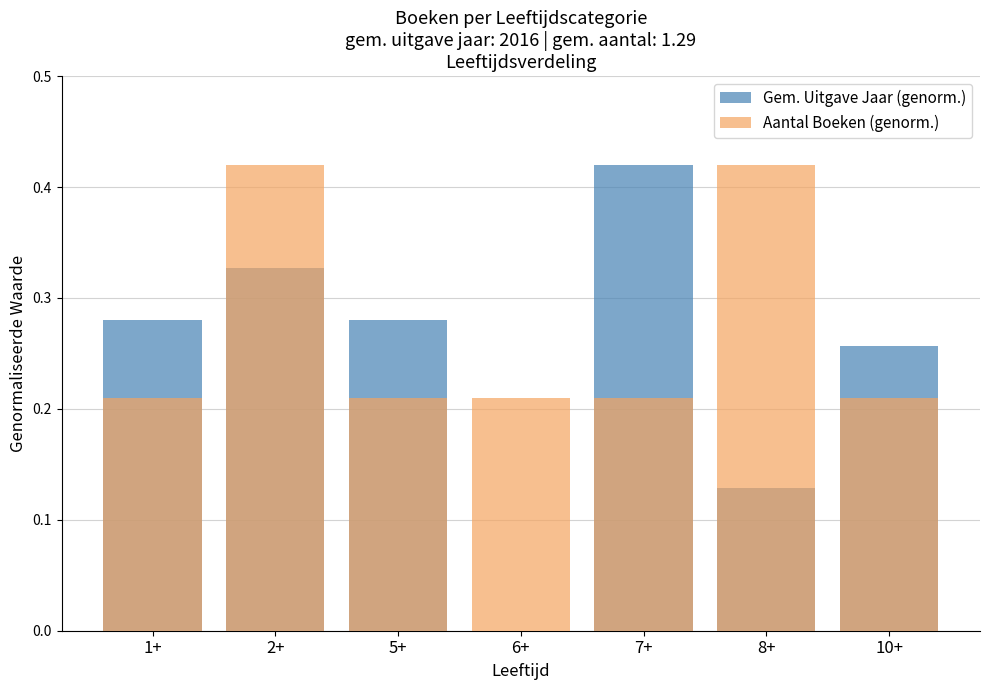

What is the total value across all series at 10+?

0.5